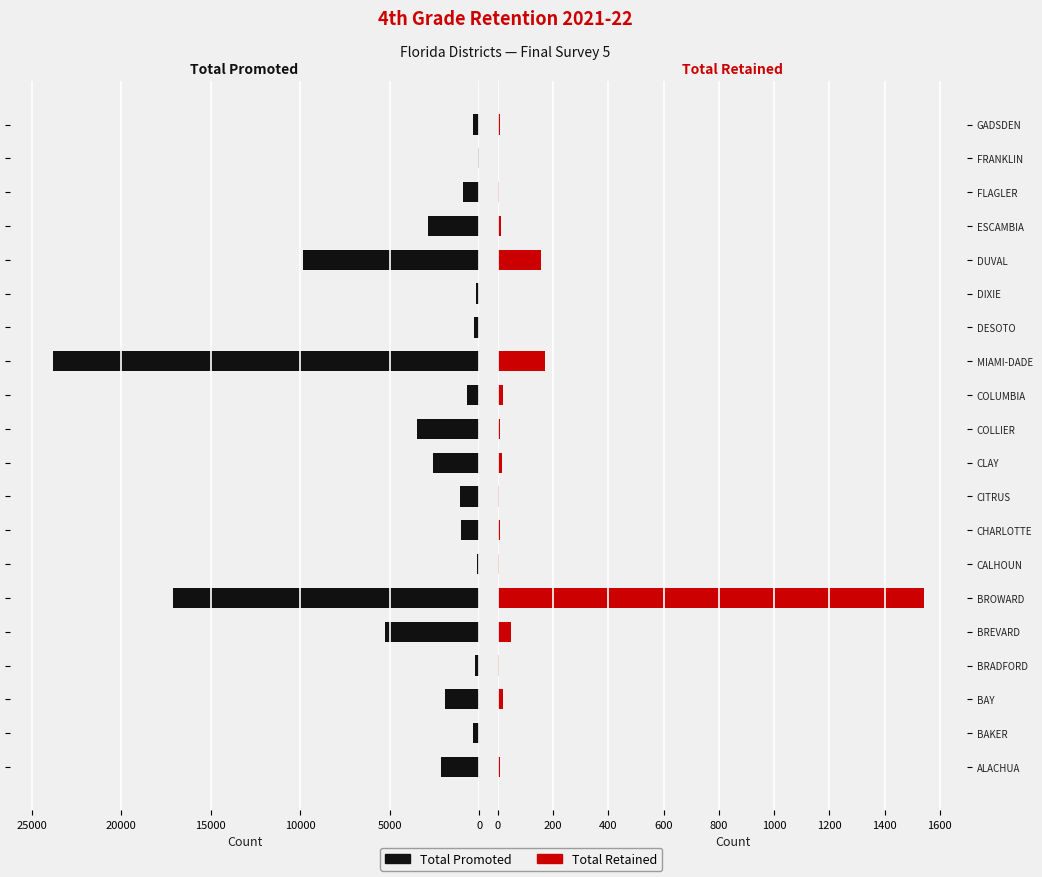

How many bars are there in total?

40